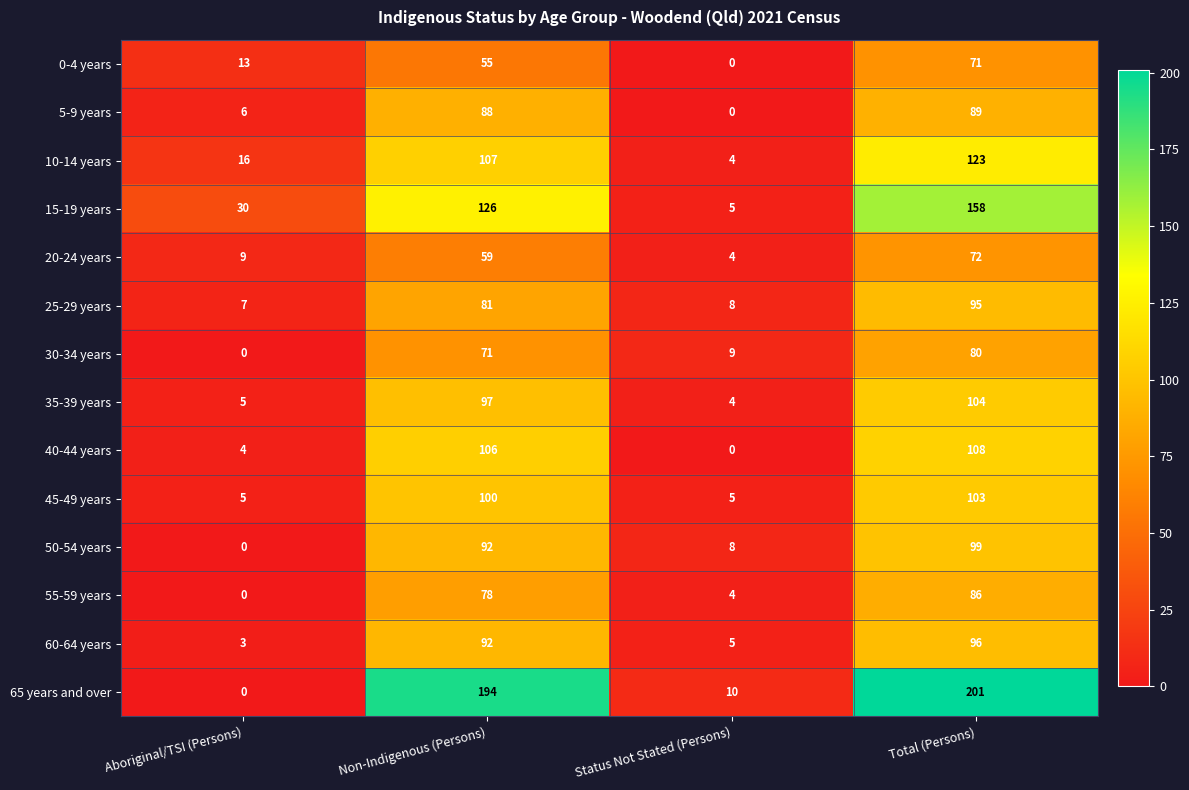

What is the difference between the second highest and minimum values in the 0-4 years series?

55